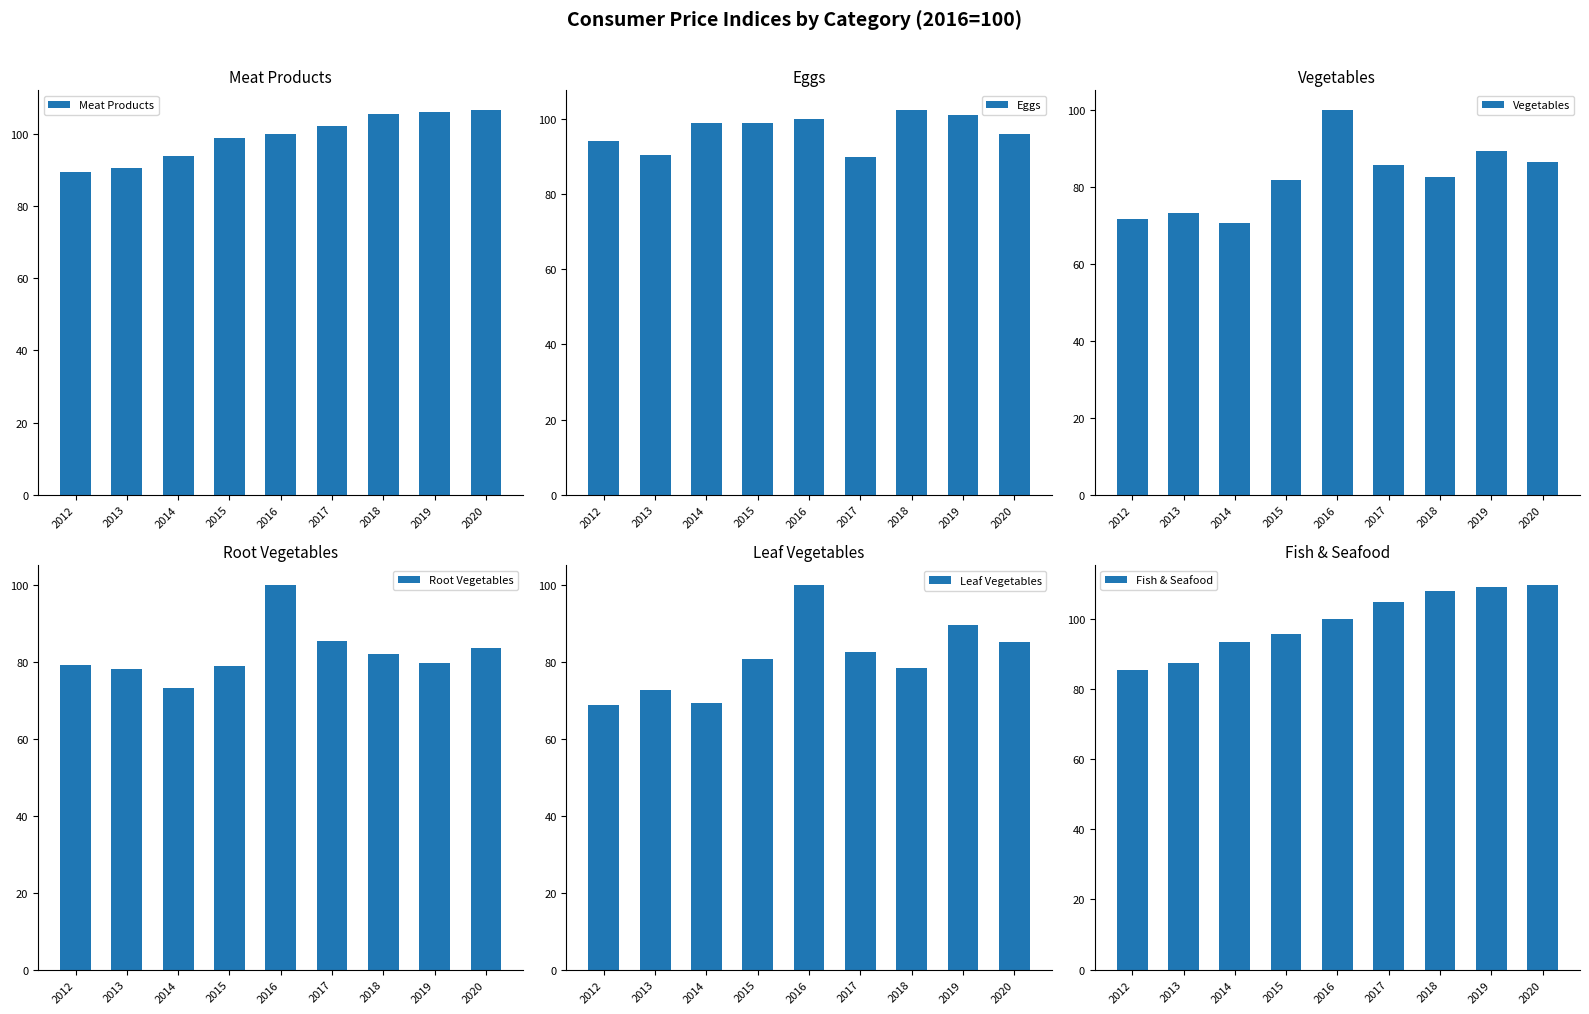

Reading right to left, transcribe all the data shown in this chart.

Meat Products: 2020=106.7	2019=106.0	2018=105.5	2017=102.3	2016=100.0	2015=98.8	2014=94.0	2013=90.5	2012=89.4
Eggs: 2020=96.1	2019=101.0	2018=102.5	2017=89.9	2016=100.0	2015=98.8	2014=99.0	2013=90.3	2012=94.1
Vegetables: 2020=86.4	2019=89.2	2018=82.6	2017=85.5	2016=100.0	2015=81.7	2014=70.7	2013=73.2	2012=71.5
Root Vegetables: 2020=83.4	2019=79.7	2018=82.1	2017=85.4	2016=100.0	2015=78.8	2014=73.2	2013=78.1	2012=79.2
Leaf Vegetables: 2020=85.2	2019=89.5	2018=78.2	2017=82.5	2016=100.0	2015=80.6	2014=69.2	2013=72.6	2012=68.7
Fish & Seafood: 2020=109.7	2019=108.9	2018=107.8	2017=104.8	2016=100.0	2015=95.5	2014=93.4	2013=87.5	2012=85.3